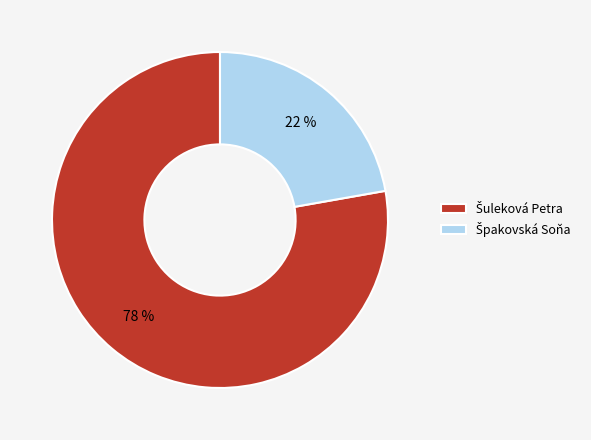

To the nearest percent, what is the difference between the largest and smallest slice percentages?

56%